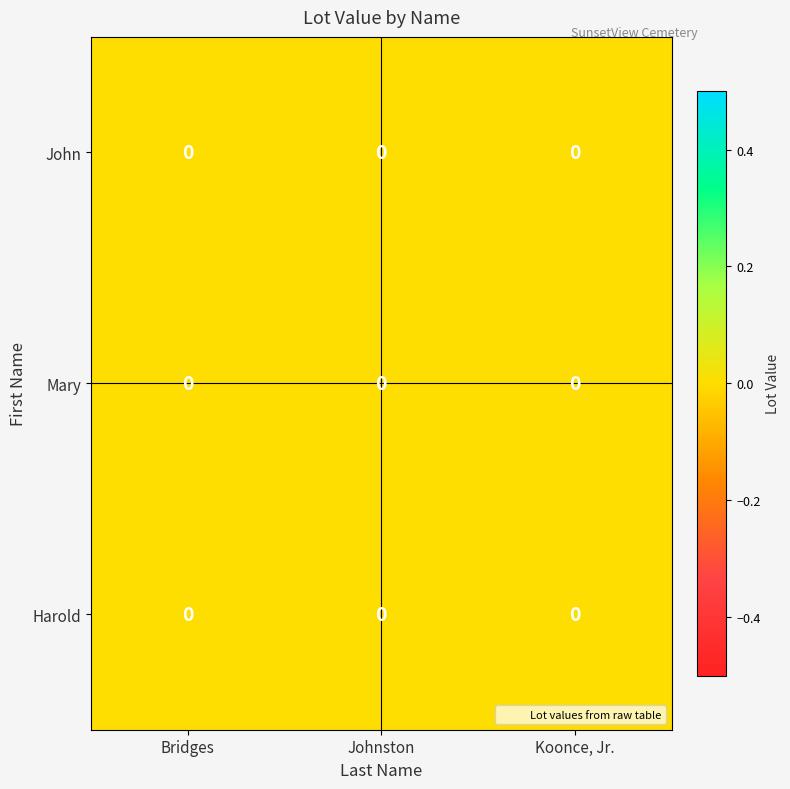

Where is John nearest to the value 0?

Bridges